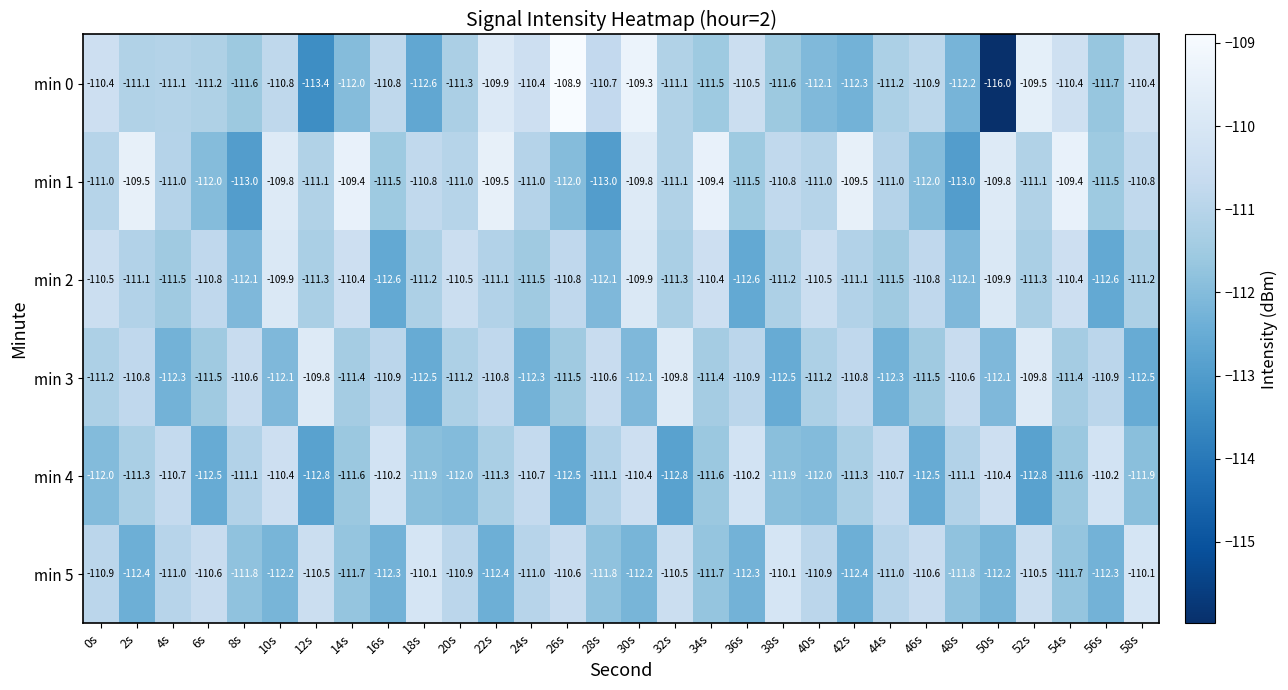

At which label does min 4 first exceed -111?

4s